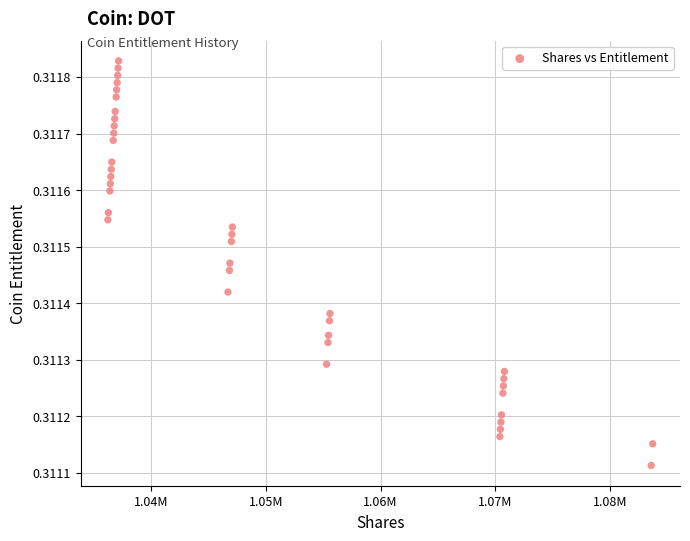

What is the range of X values (max minus min)?

47533.9